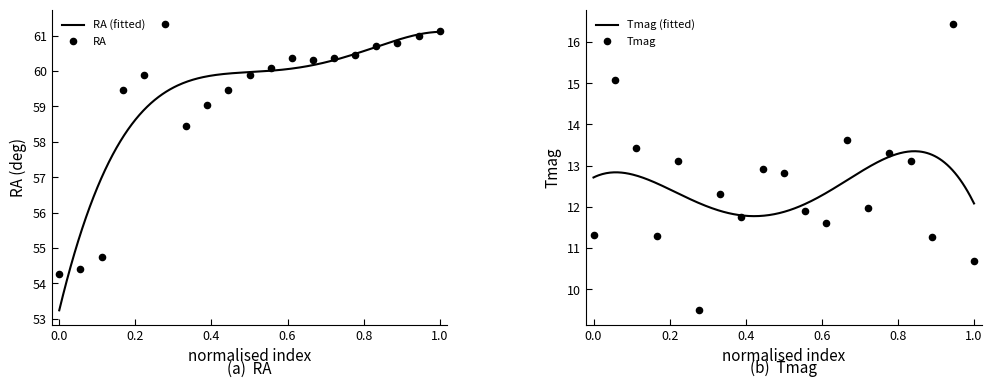

Which series reaches the maximum Y coordinate?

RA